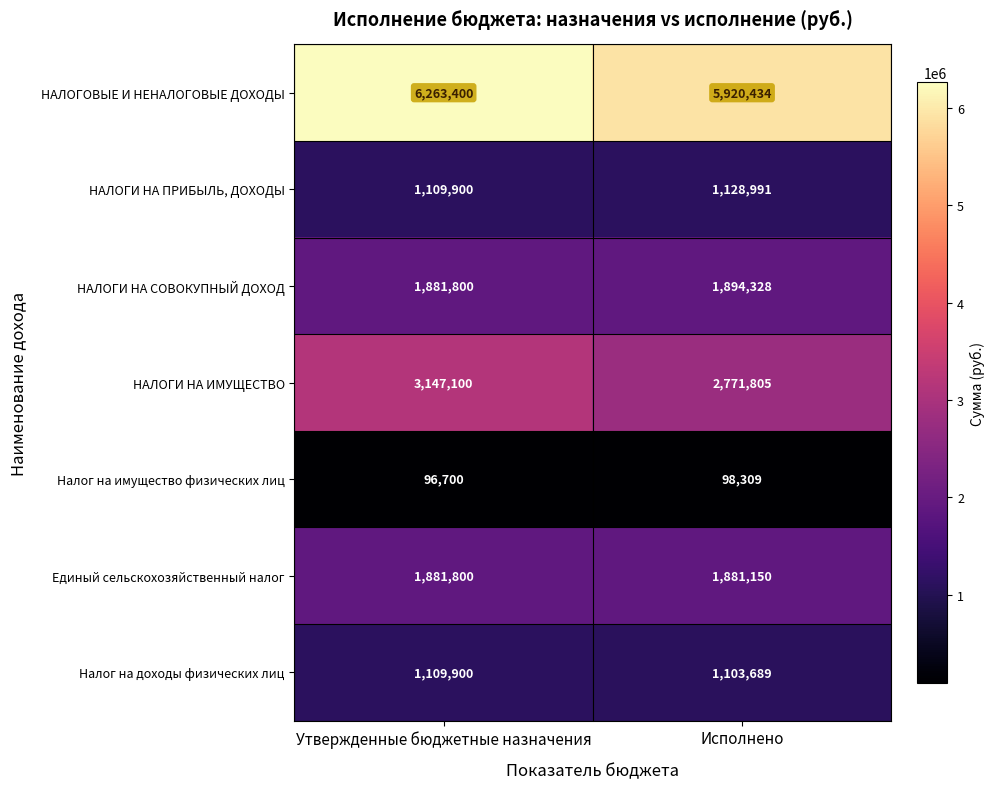

Reading left to right, what are all the values shown in this chart?

НАЛОГОВЫЕ И НЕНАЛОГОВЫЕ ДОХОДЫ: Утвержденные бюджетные назначения=6263400	Исполнено=5920434
НАЛОГИ НА ПРИБЫЛЬ, ДОХОДЫ: Утвержденные бюджетные назначения=1109900	Исполнено=1128991
НАЛОГИ НА СОВОКУПНЫЙ ДОХОД: Утвержденные бюджетные назначения=1881800	Исполнено=1894328
НАЛОГИ НА ИМУЩЕСТВО: Утвержденные бюджетные назначения=3147100	Исполнено=2771805
Налог на имущество физических лиц: Утвержденные бюджетные назначения=96700	Исполнено=98309
Единый сельскохозяйственный налог: Утвержденные бюджетные назначения=1881800	Исполнено=1881150
Налог на доходы физических лиц: Утвержденные бюджетные назначения=1109900	Исполнено=1103689